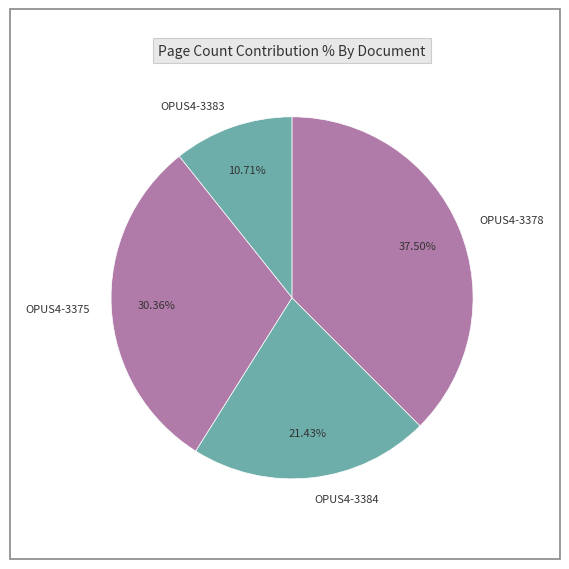

Which slice is the smallest?

OPUS4-3383